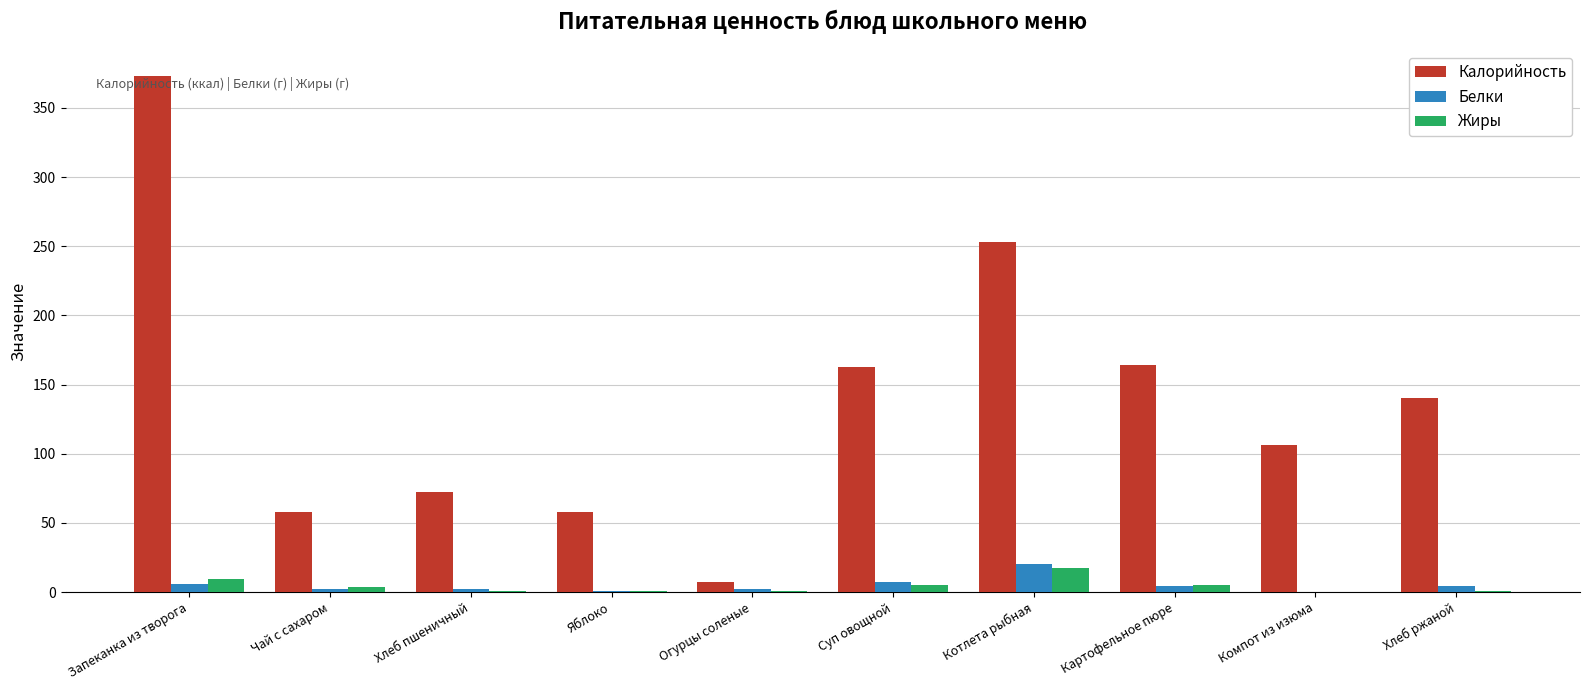

What is the maximum value shown in the chart?

373.0